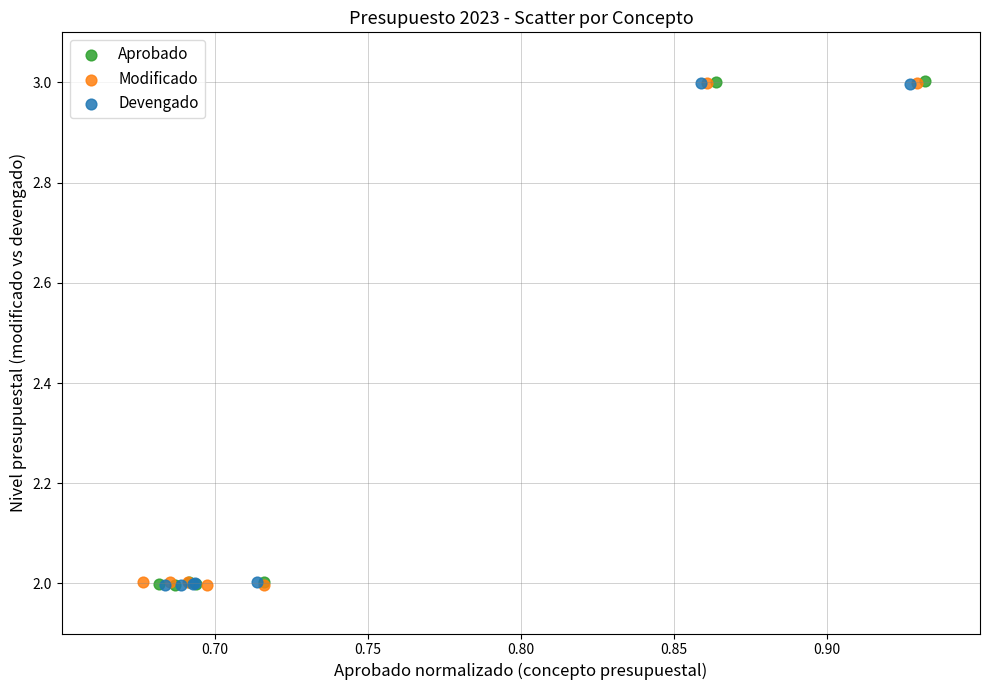

What are all the series names shown in the legend?

Aprobado, Modificado, Devengado